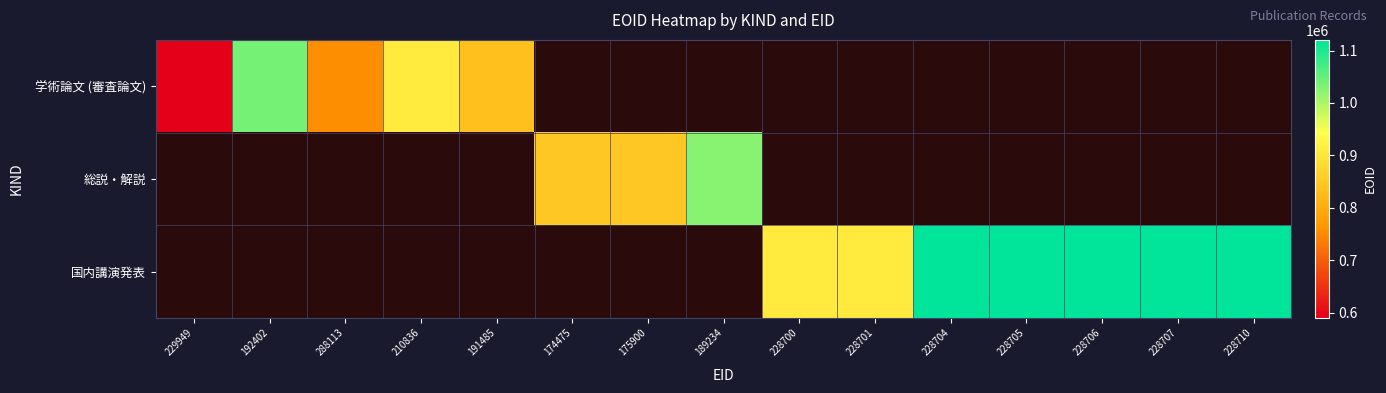

Rank the series at 228706 from lowest to highest value.

学術論文 (審査論文), 総説・解説, 国内講演発表